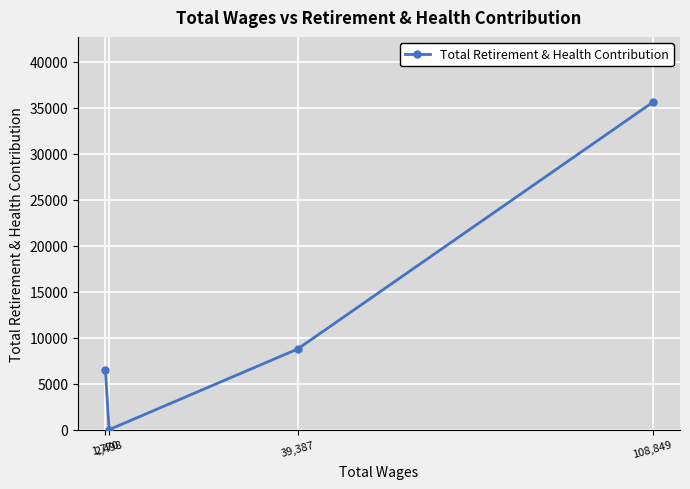

What is the label of the 3rd point from the left?

39,387